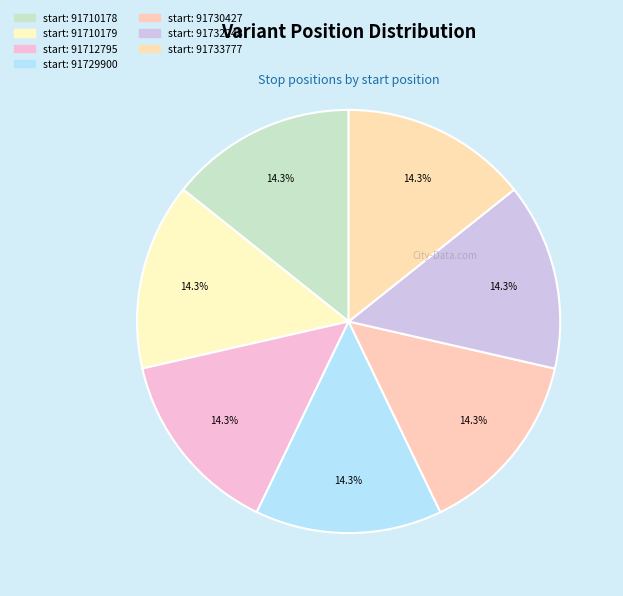

Rank the categories by value from highest to lowest.

91733777, 91732248, 91730427, 91729900, 91712795, 91710179, 91710178